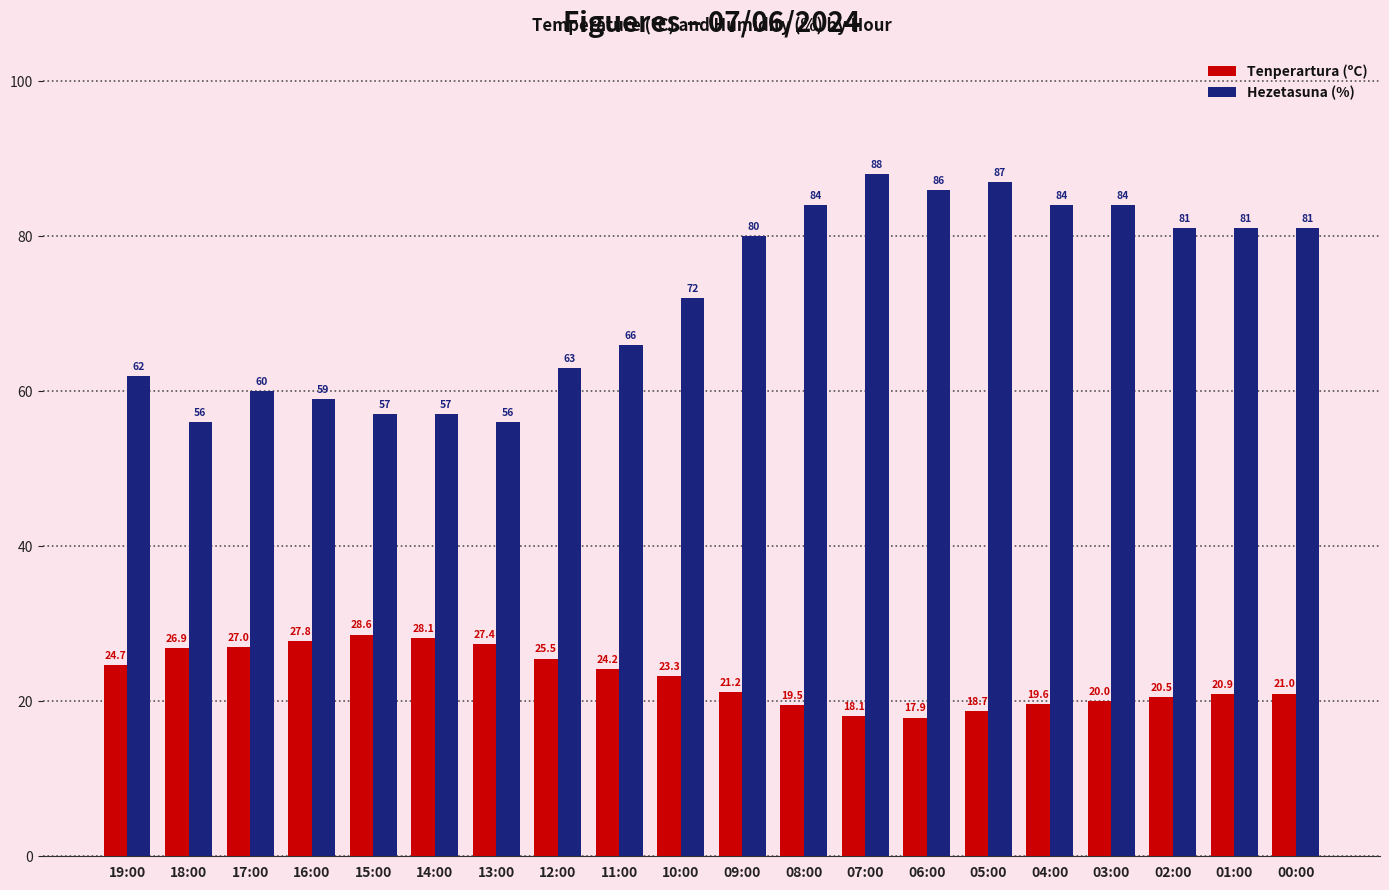

Where is Tenperartura (ºC) nearest to the value 23?

10:00